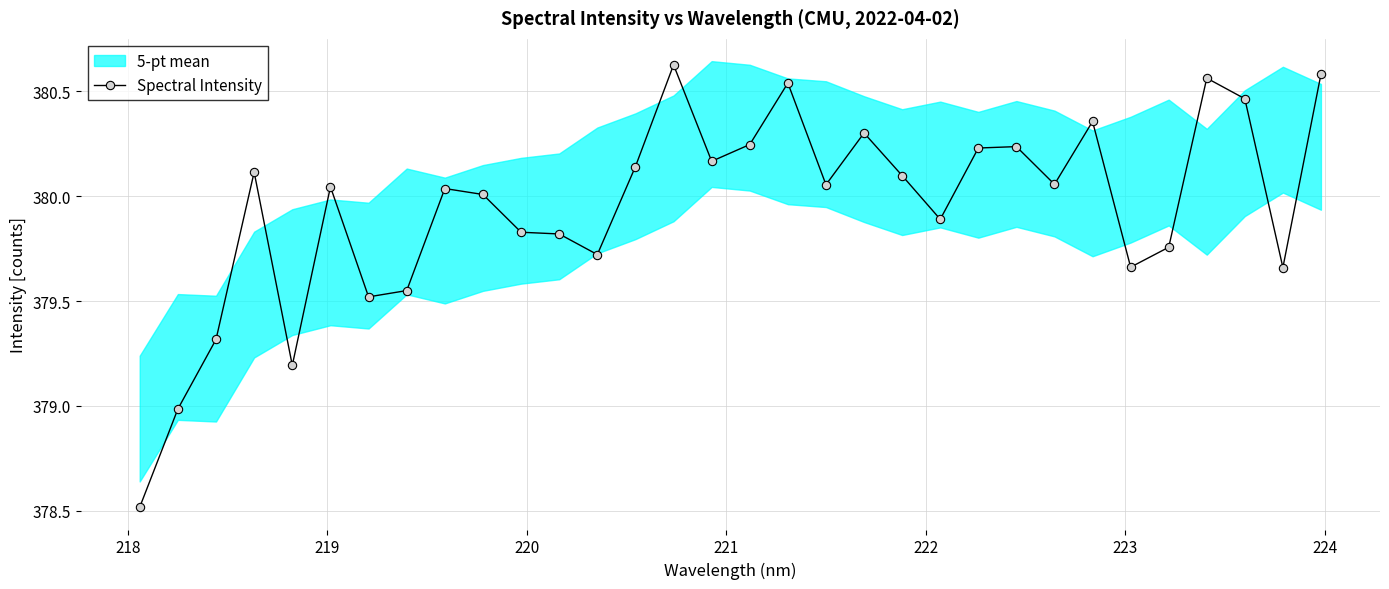

How many values are below 380?

13